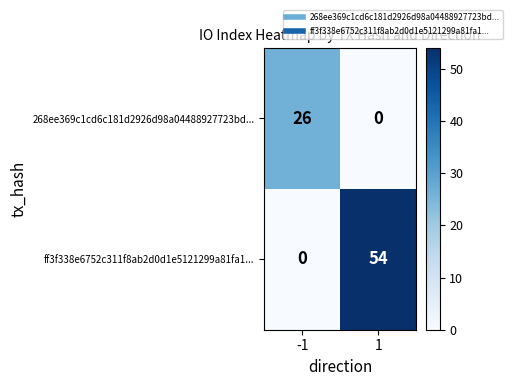

Reading left to right, what are all the values shown in this chart?

268ee369c1cd6c181d2926d98a04488927723bd...: 26	0
ff3f338e6752c311f8ab2d0d1e5121299a81fa1...: 0	54